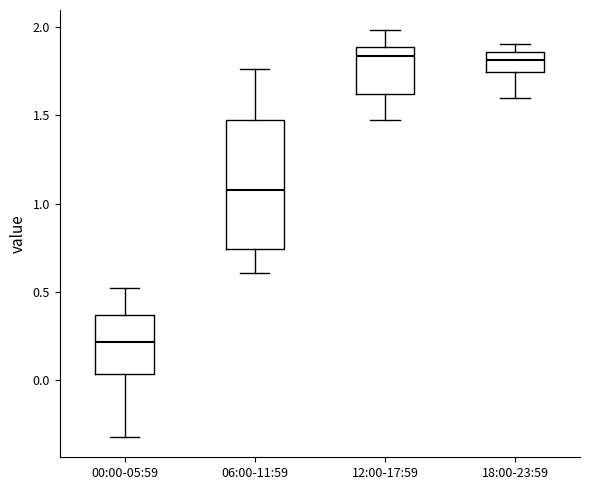

Which box is the tallest, from its lower edge to its upper edge?

06:00-11:59